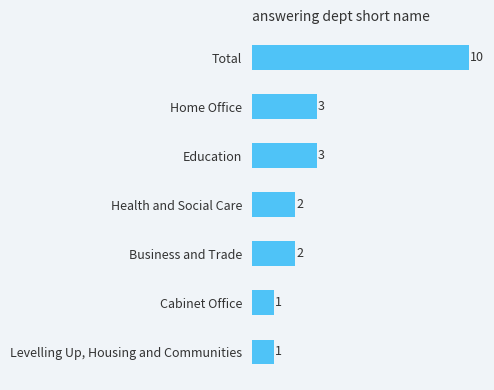

What is the difference between the second highest and minimum values?

2